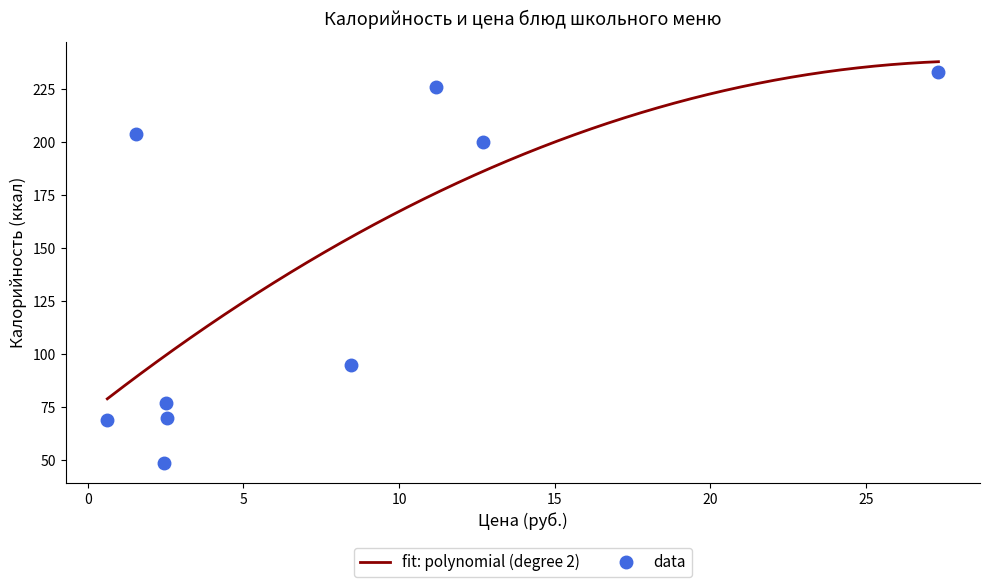

How many data points in data are less than 95?

4